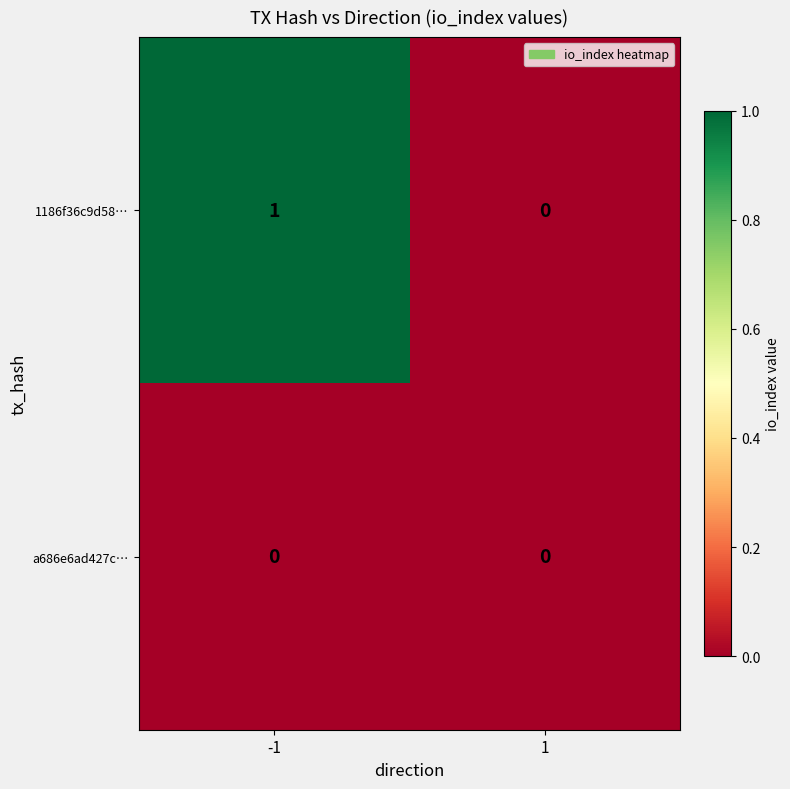

Rank the series by their average value, from lowest to highest.

a686e6ad427c…, 1186f36c9d58…